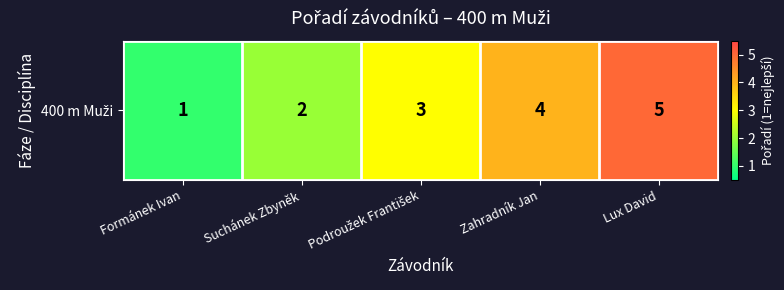

The chart shows a value of 4 at Zahradník Jan. True or false?

True